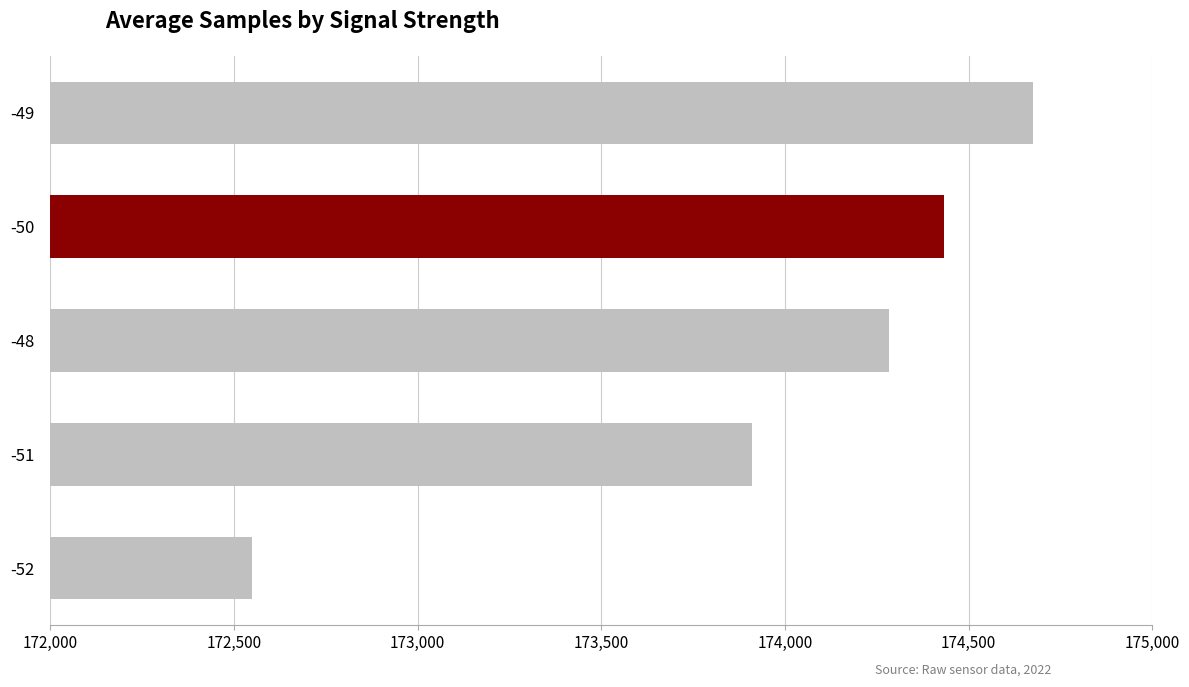

At which category does the chart reach its minimum across all series?

-52